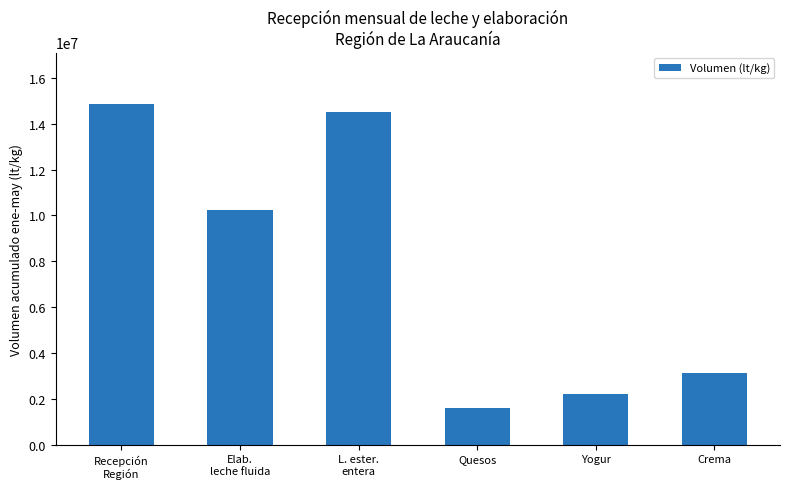

What is the value of the 3rd bar from the left?

14507706